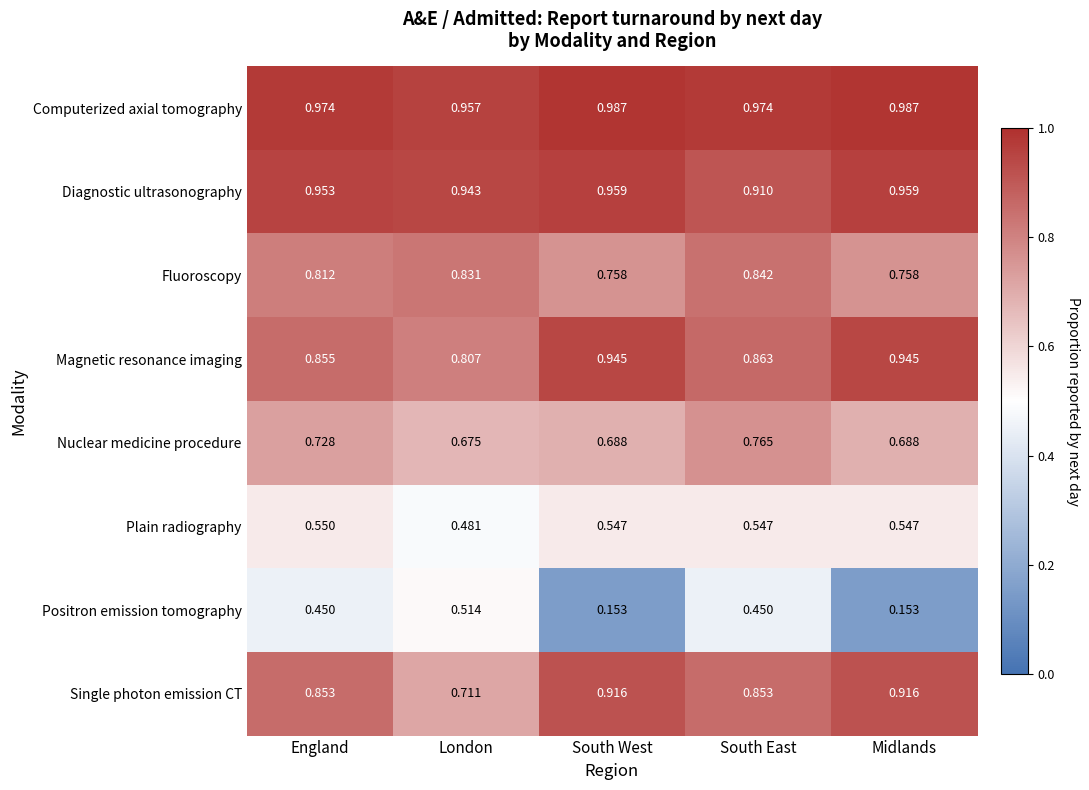

Where is Diagnostic ultrasonography nearest to the value 0?

South East